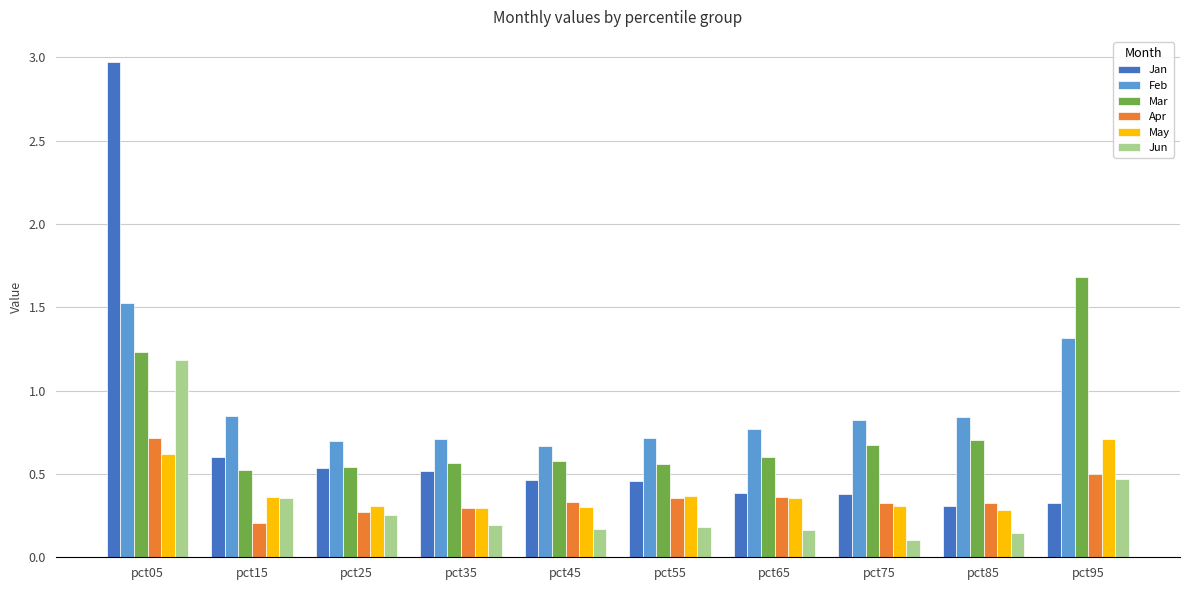

Are the bars horizontal?

No